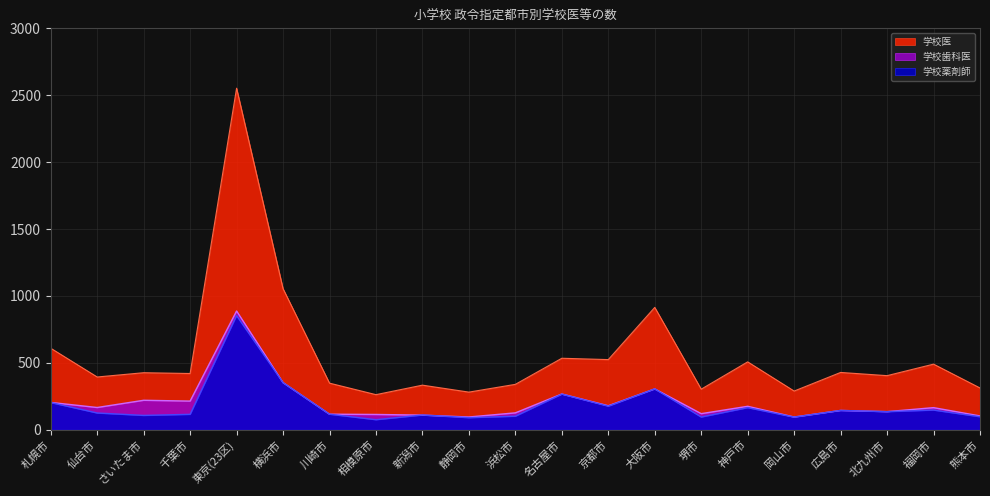

Is it true that 学校歯科医 equals 285 at 京都市?

False